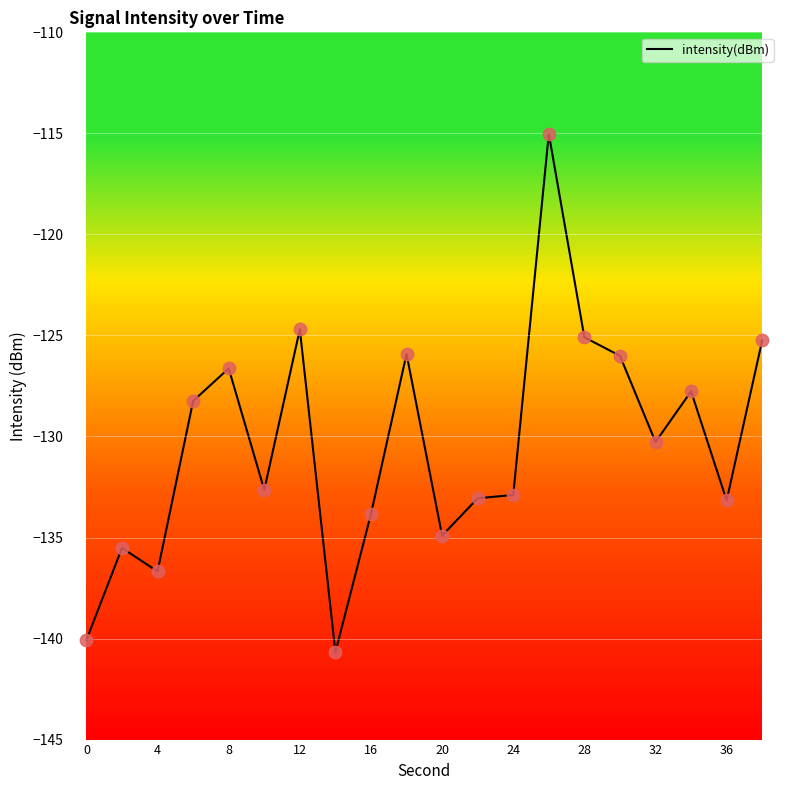

What is the smallest value displayed?

-140.7